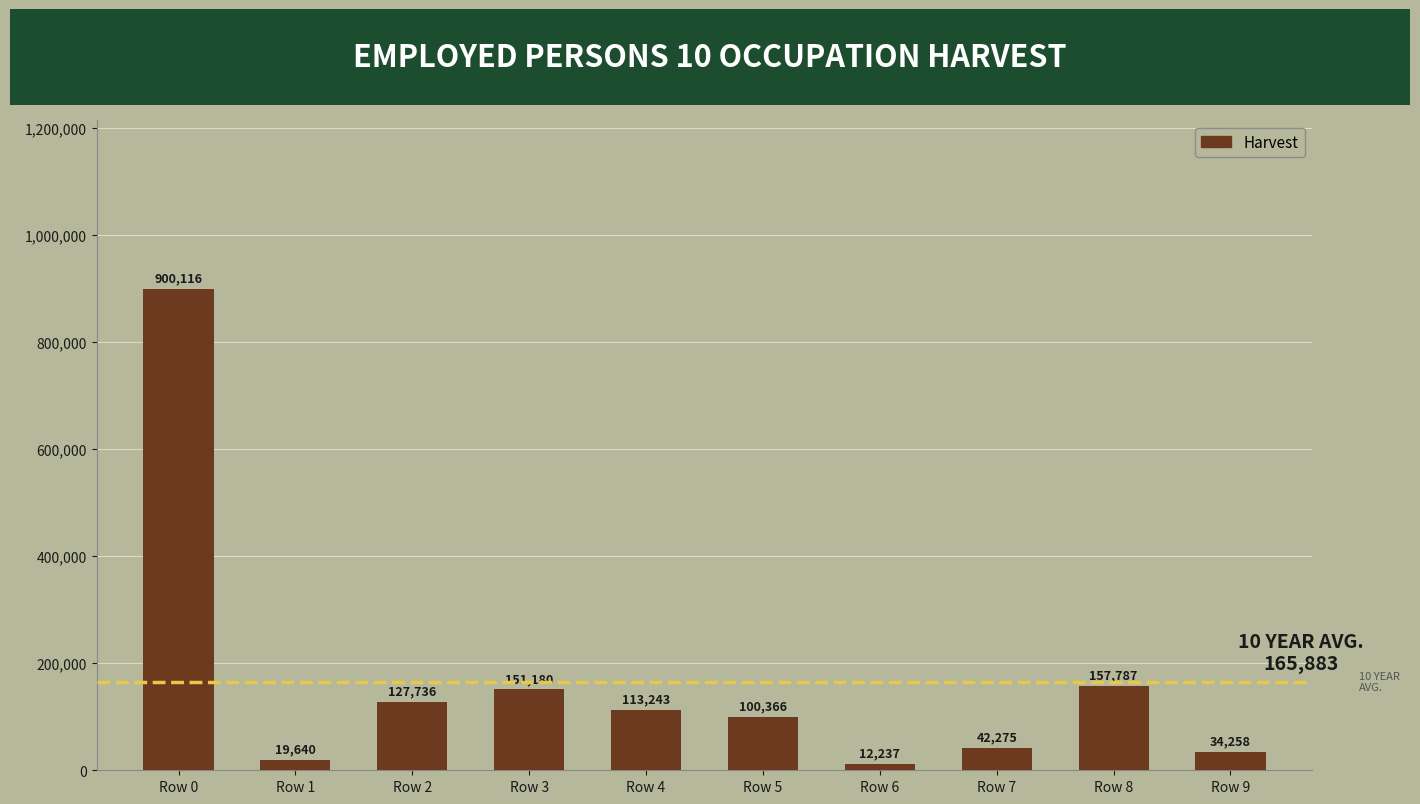

Reading left to right, what are all the values shown in this chart?

Row 0=900116	Row 1=19640	Row 2=127736	Row 3=151180	Row 4=113243	Row 5=100366	Row 6=12237	Row 7=42275	Row 8=157787	Row 9=34258